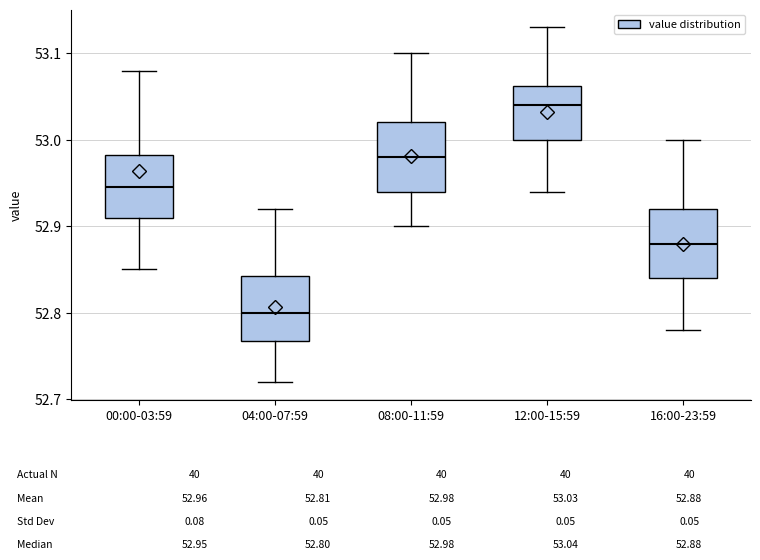

Which box has the lowest median line?

04:00-07:59